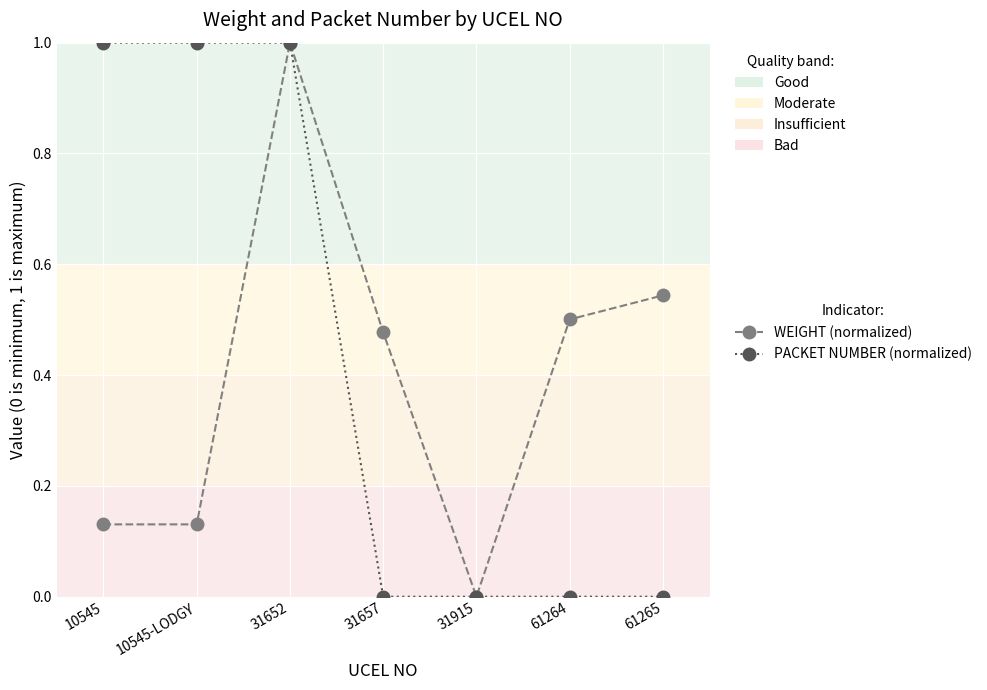

Where is the first local maximum for WEIGHT (normalized)?

31652